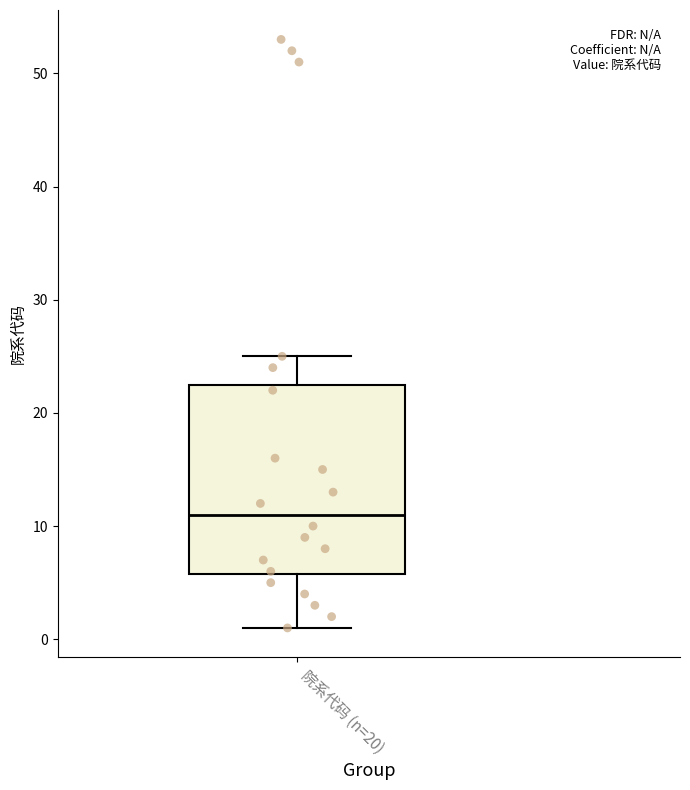

Where does the median line of the box for 院系代码 (n=20) sit on the y-axis? The values are not printed on the chart, so give them approximately, as read against the axis.

11